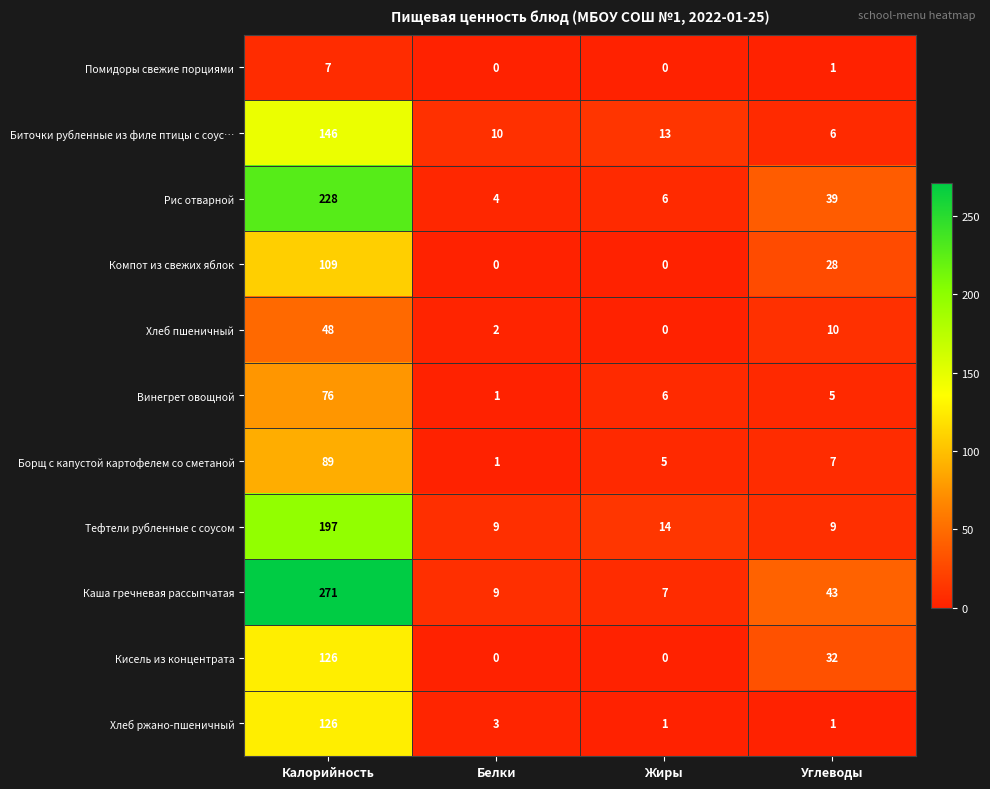

Which series changed the most between Калорийность and Белки?

Каша гречневая рассыпчатая